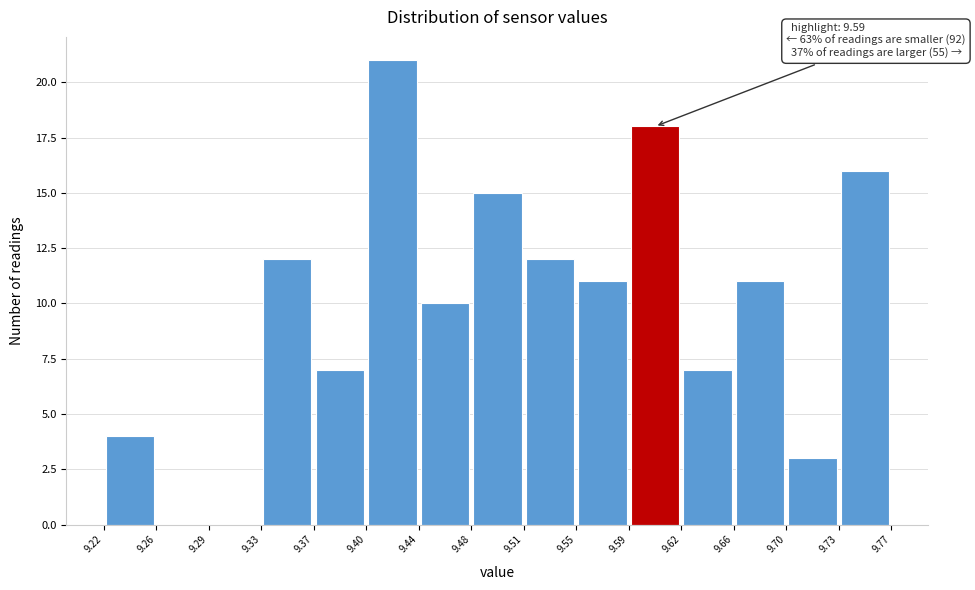

Which range on the x-axis has the tallest bar?

9.40 to 9.44